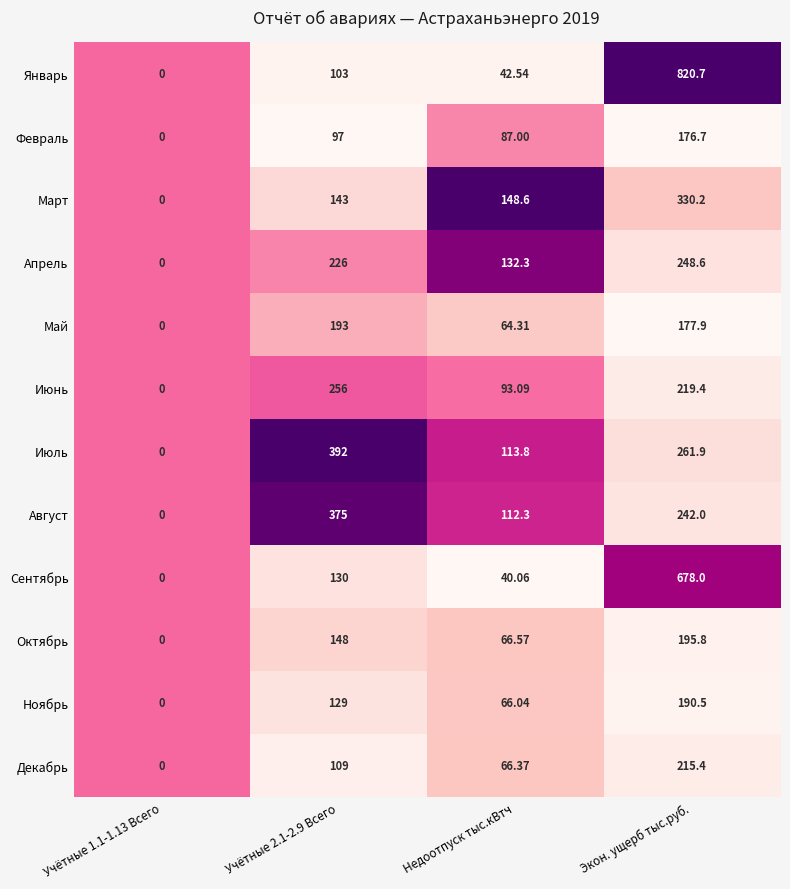

Rank the series by their maximum value, from lowest to highest.

Февраль, Ноябрь, Май, Октябрь, Декабрь, Апрель, Июнь, Март, Август, Июль, Сентябрь, Январь